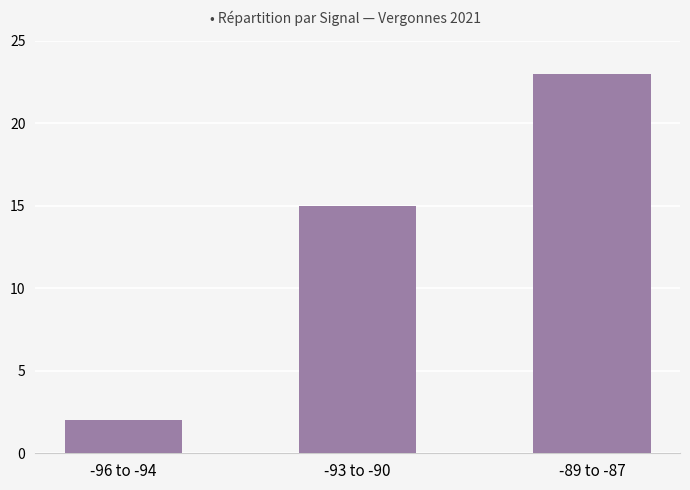

Reading left to right, extract all data points from this chart.

2	15	23